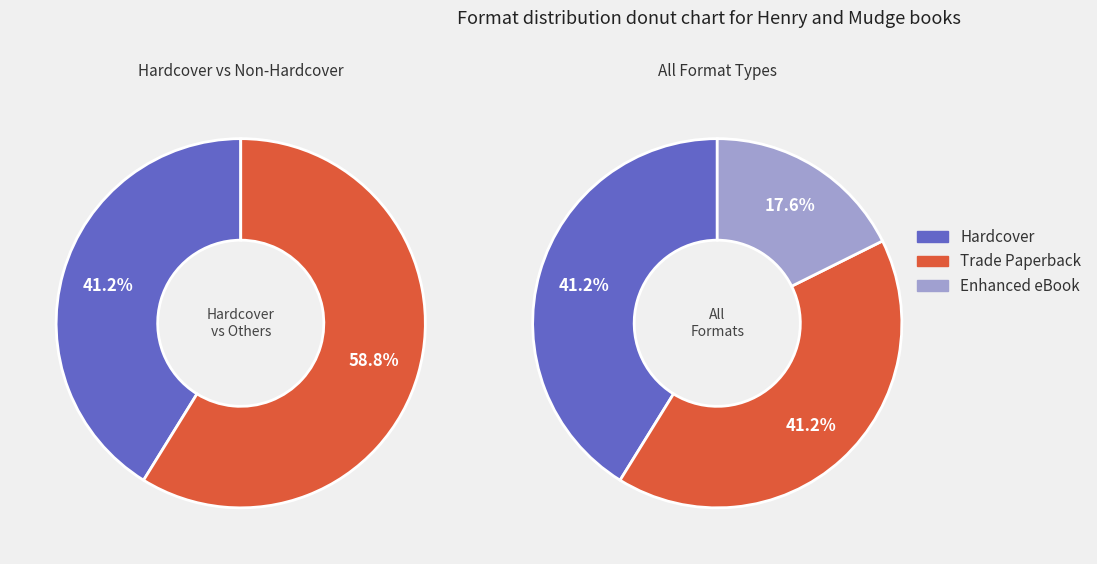

Which category has the smallest portion of the pie?

Enhanced eBook